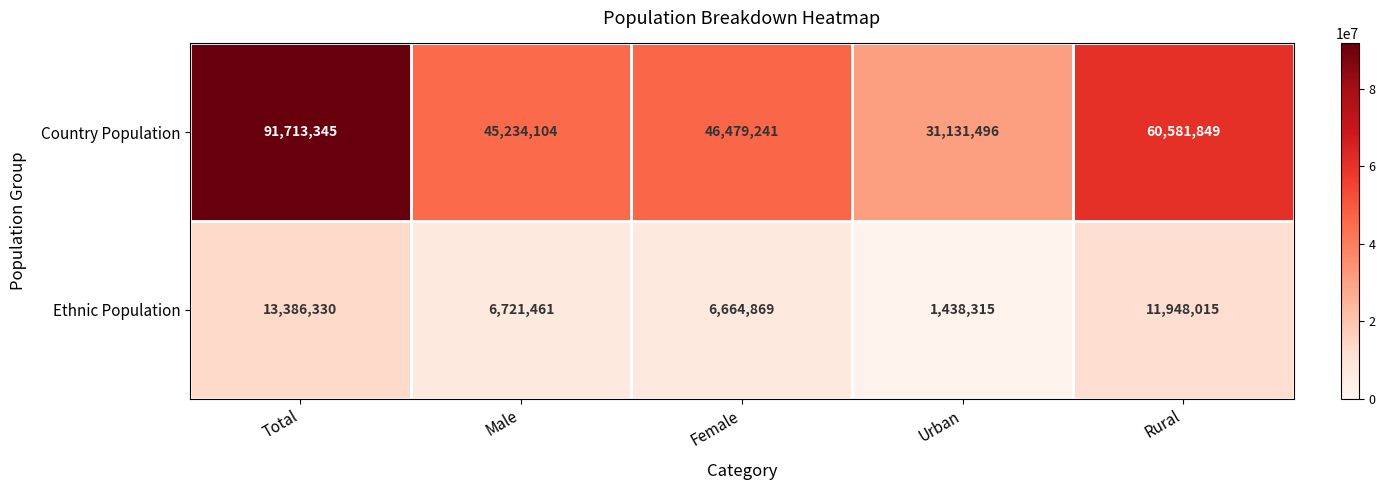

The value of Country Population at Rural is 60581849. True or false?

True